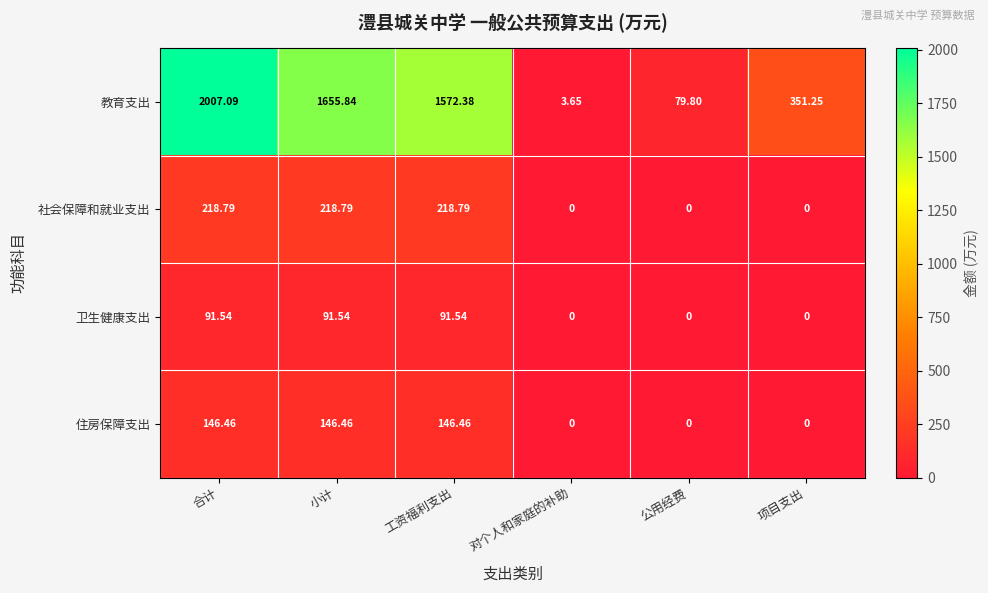

How many distinct data groups are displayed?

4